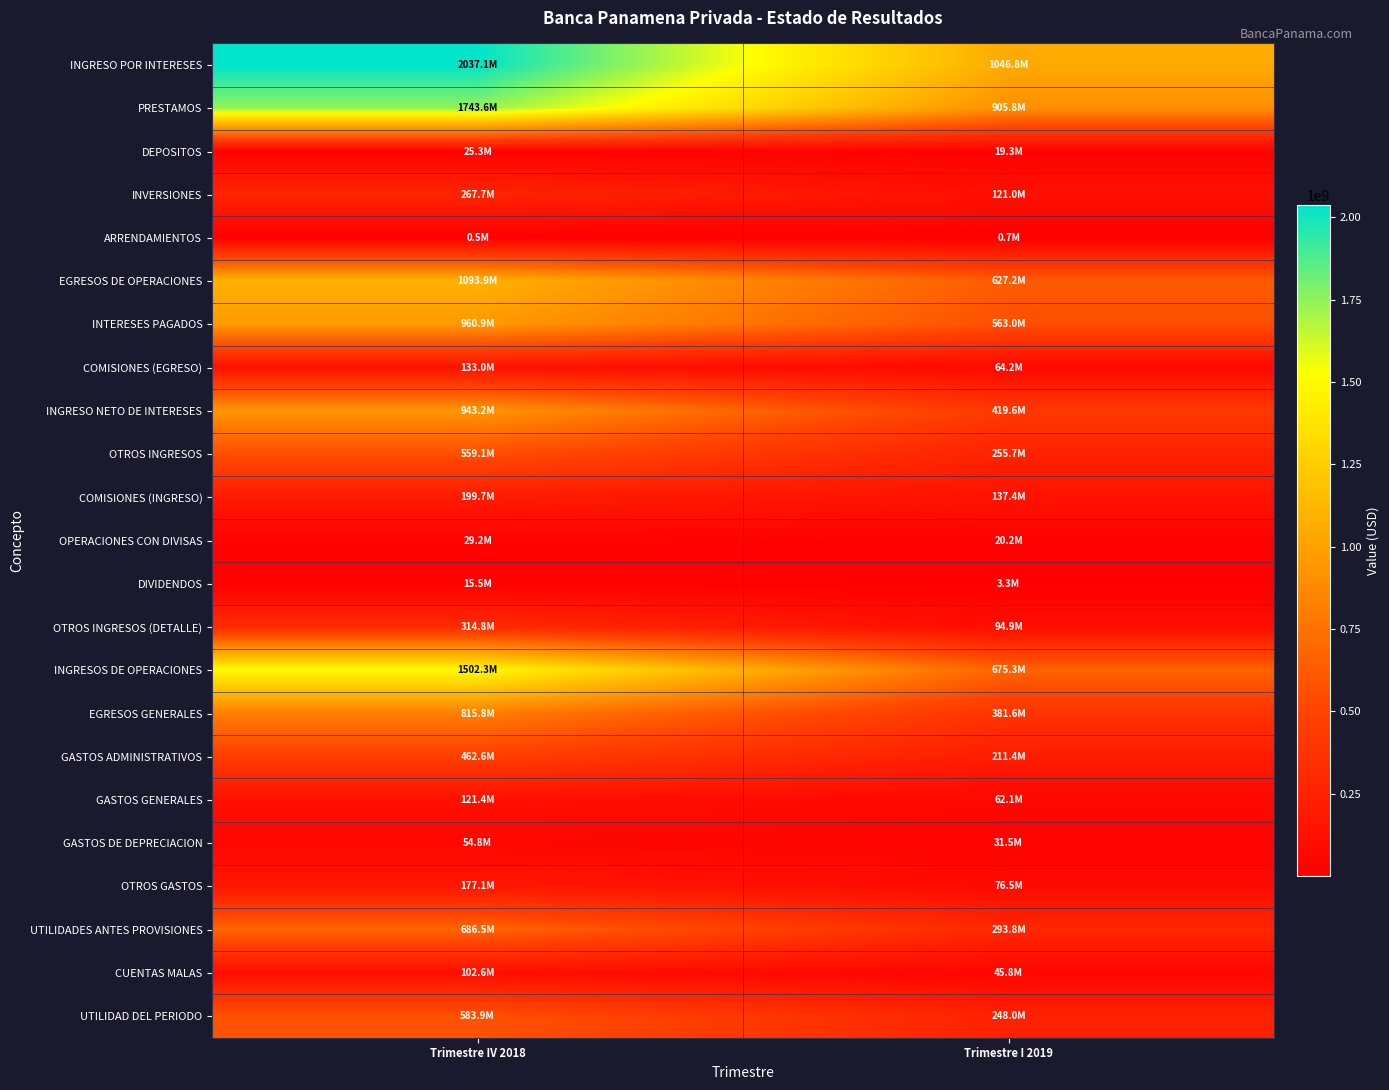

Which category has the highest value across all series?

Trimestre IV 2018